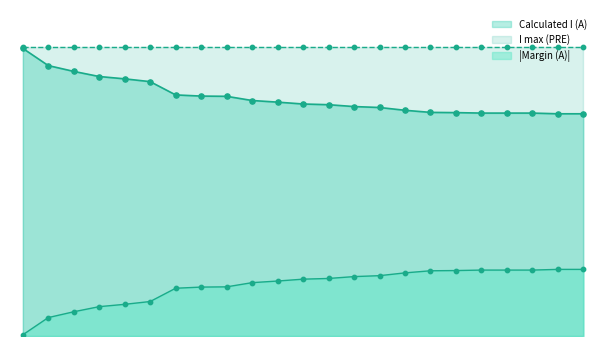

At which category is the sum across all series the highest?

MK_GR_CO_00002